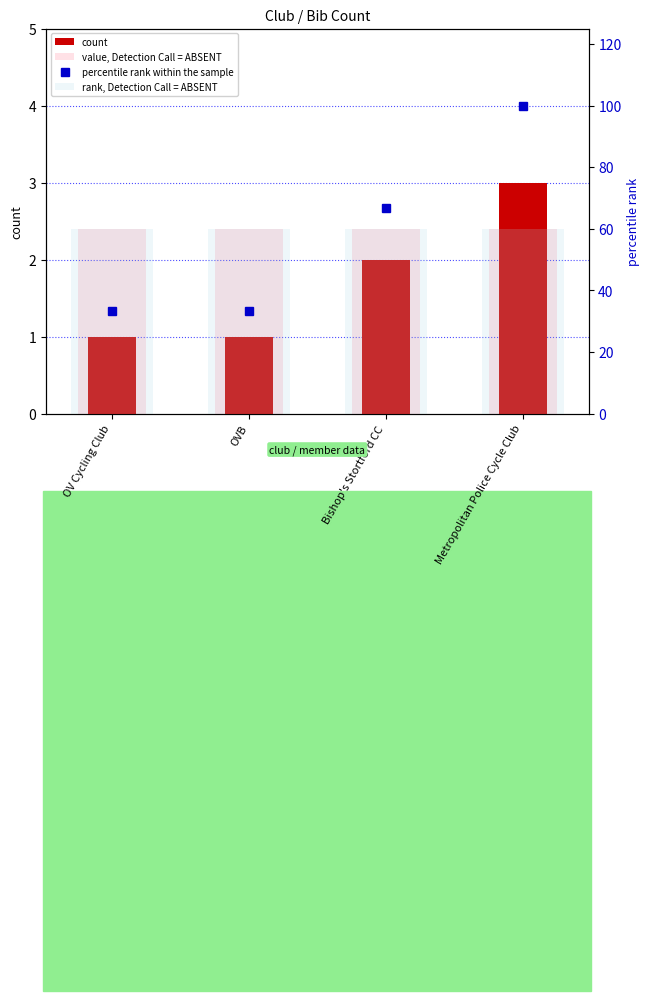

At OVB, list the series in order from smallest to largest.

count, value, Detection Call = ABSENT, percentile rank within the sample, rank, Detection Call = ABSENT